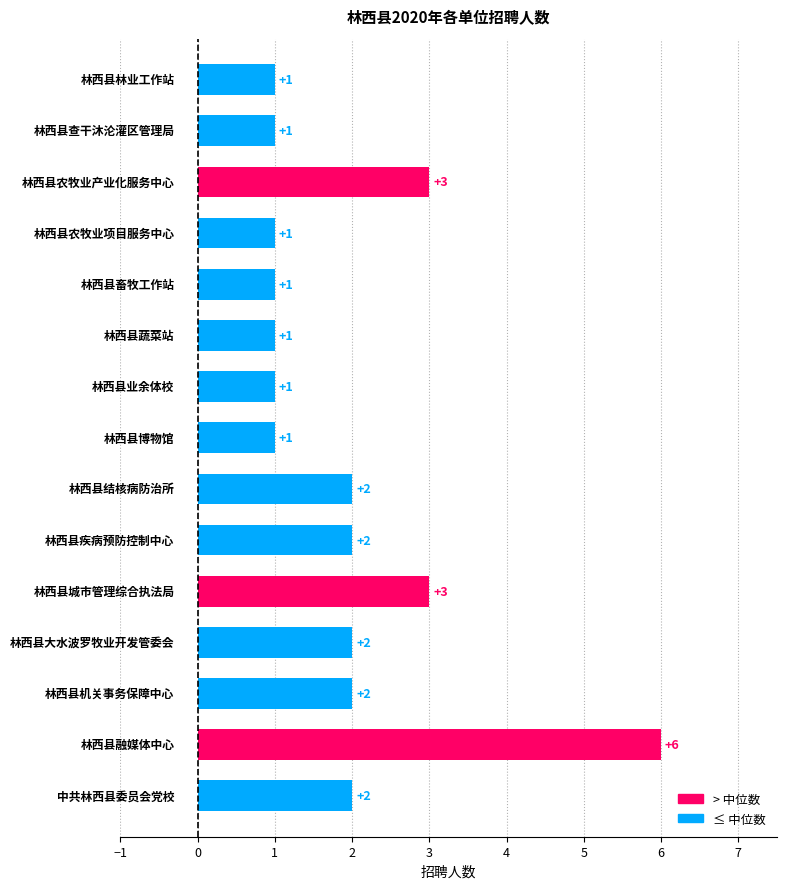

Reading top to bottom, what are all the values shown in this chart?

1	1	3	1	1	1	1	1	2	2	3	2	2	6	2